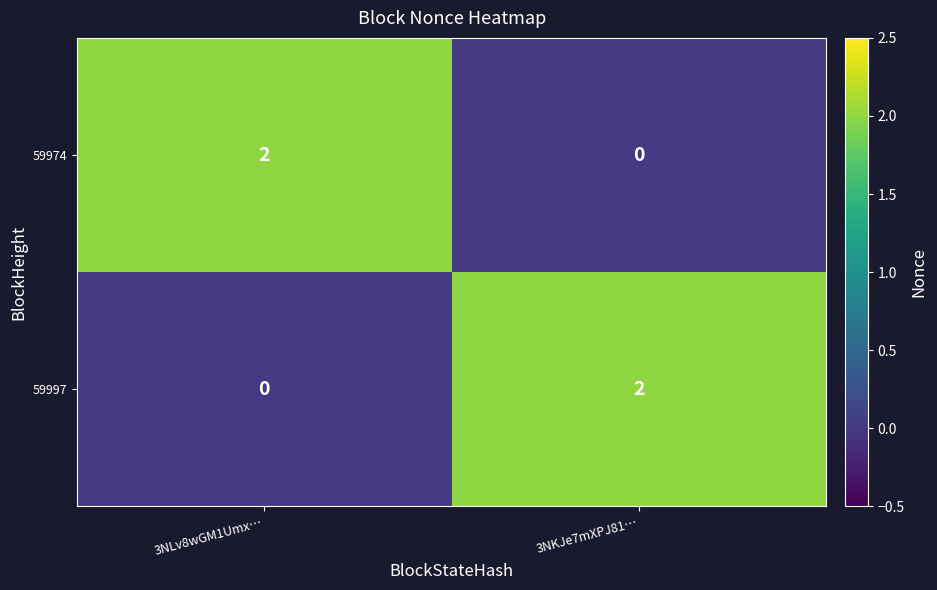

Rank the categories by 59997 value from lowest to highest.

3NLv8wGM1Umx…, 3NKJe7mXPJ81…